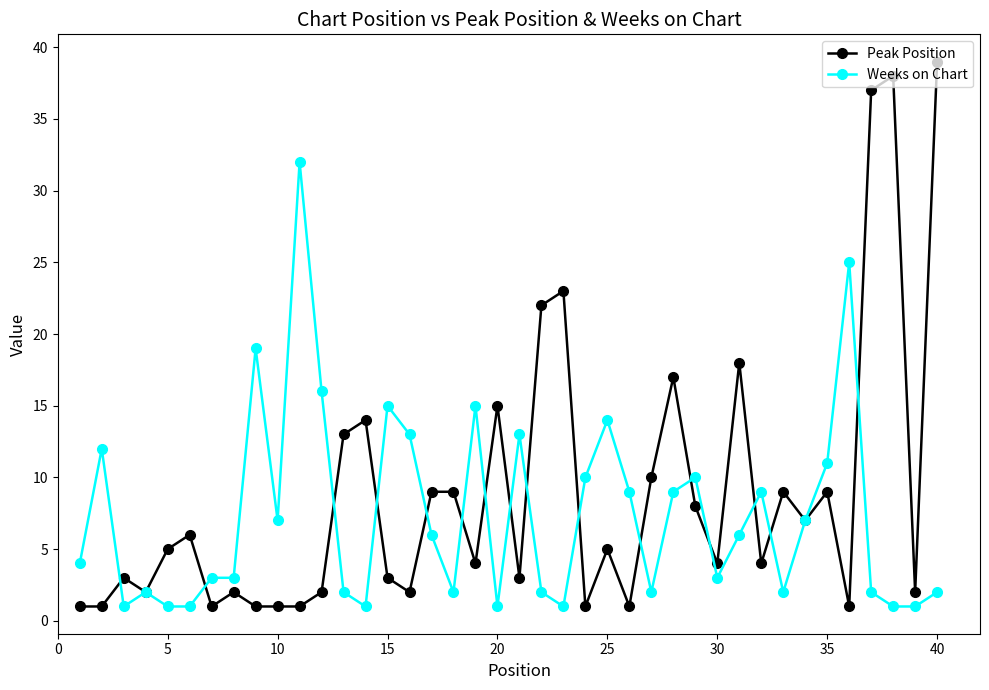

At how many categories does at least one series exceed 26?

4